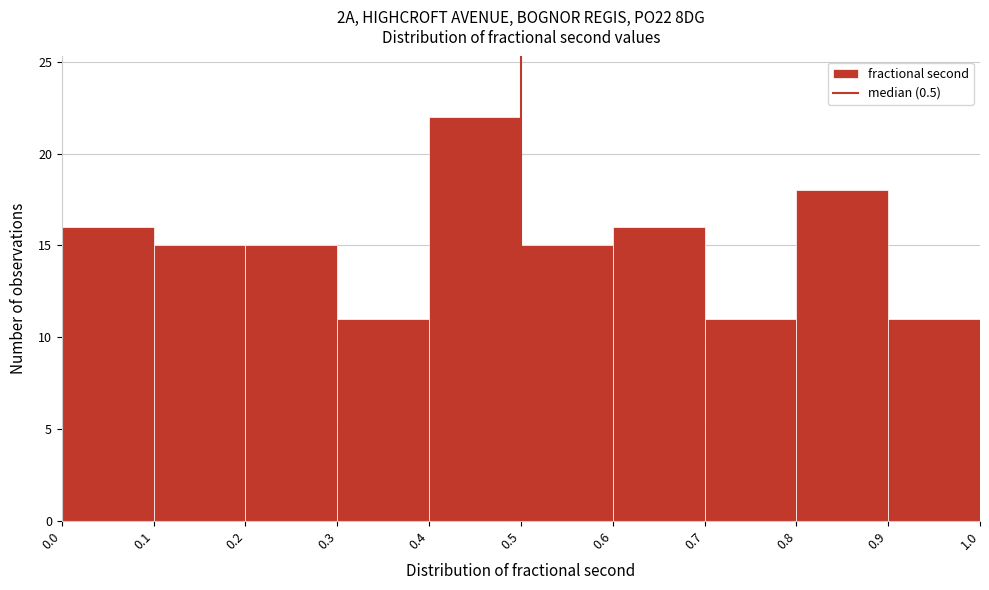

Over which range of the x-axis is the bar tallest?

0.4 to 0.5